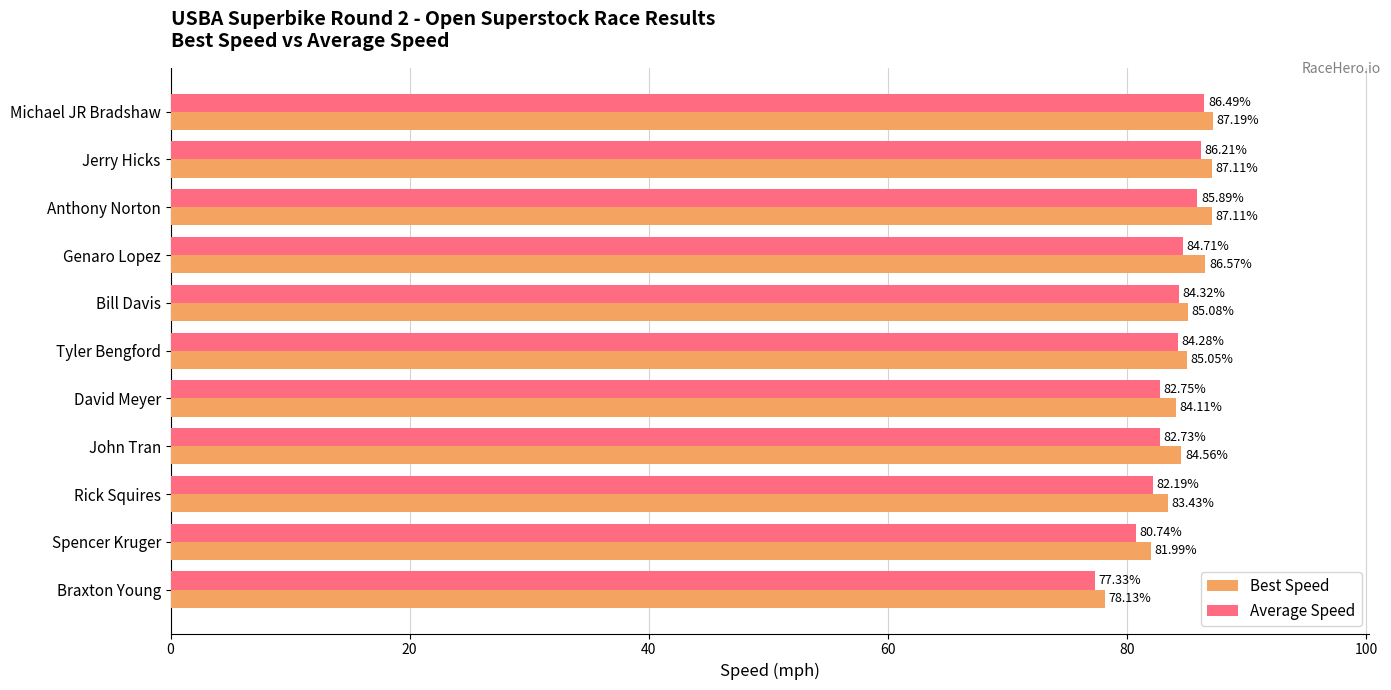

What is the total value across all series at Anthony Norton?

173.0